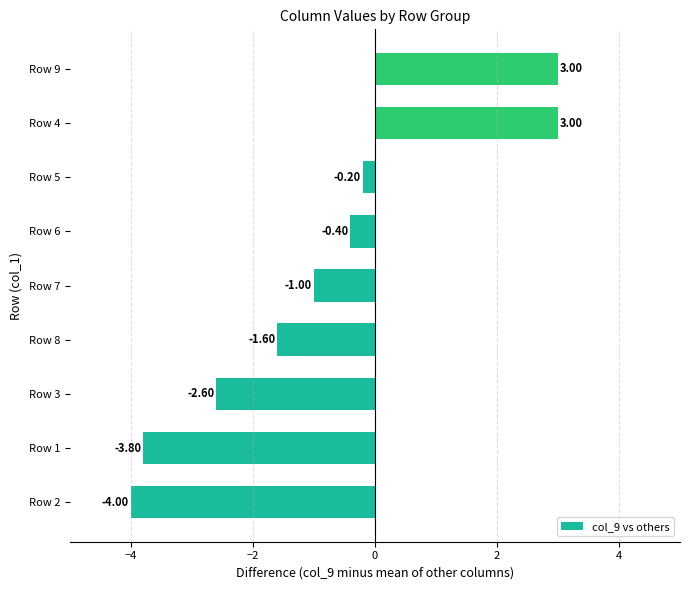

Are the bars horizontal?

Yes